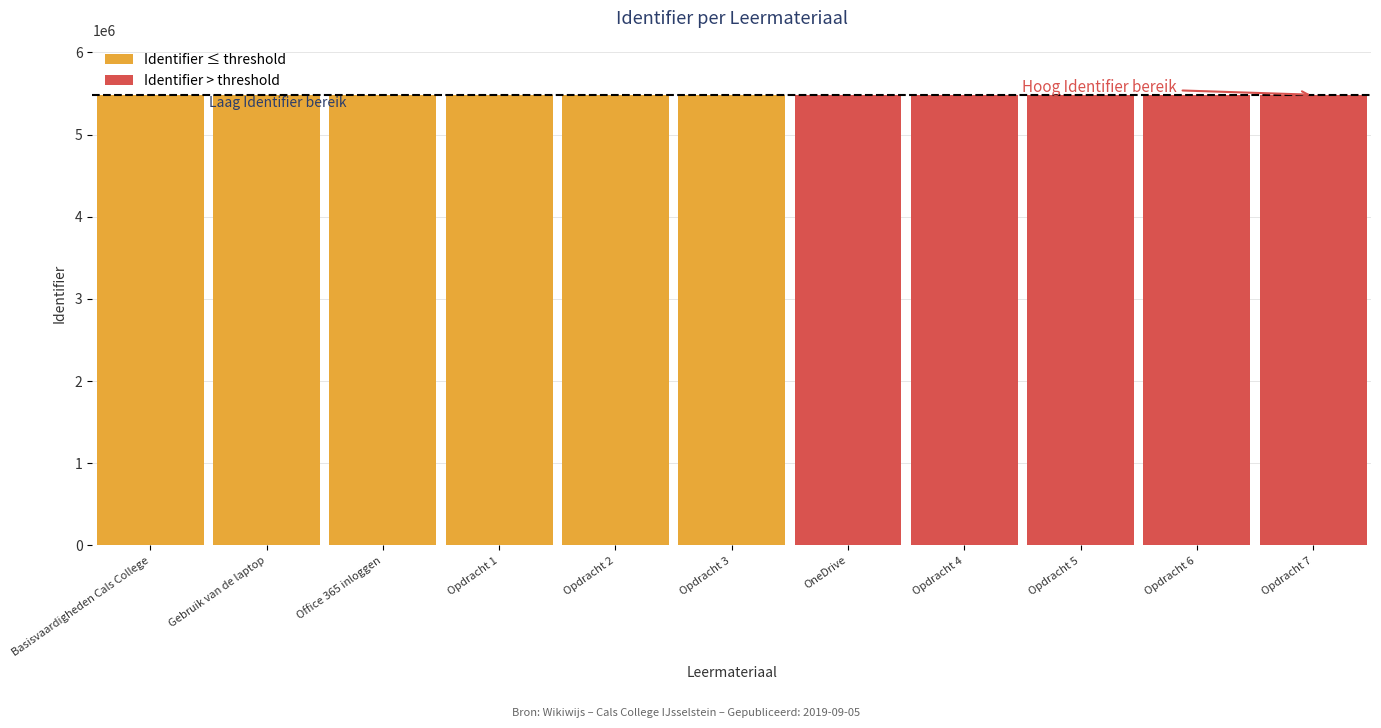

What is the change in value from Gebruik van de laptop to Opdracht 3?

+9